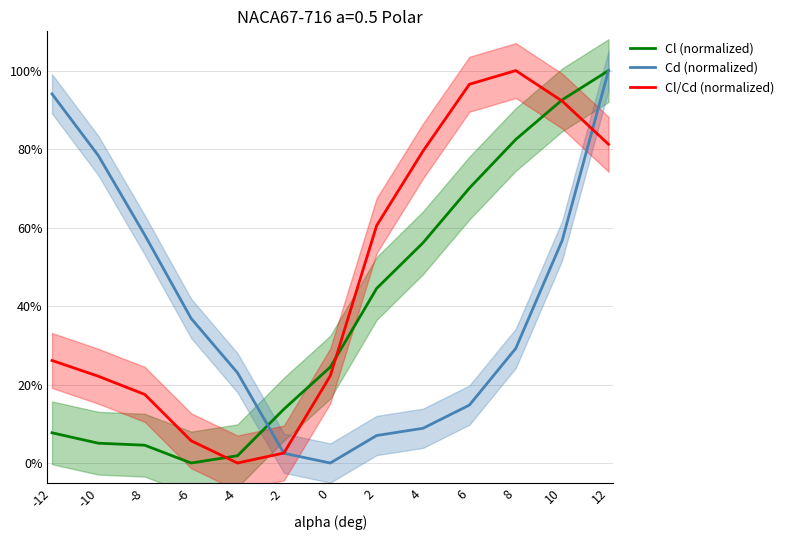

How many lines are shown in the chart?

3